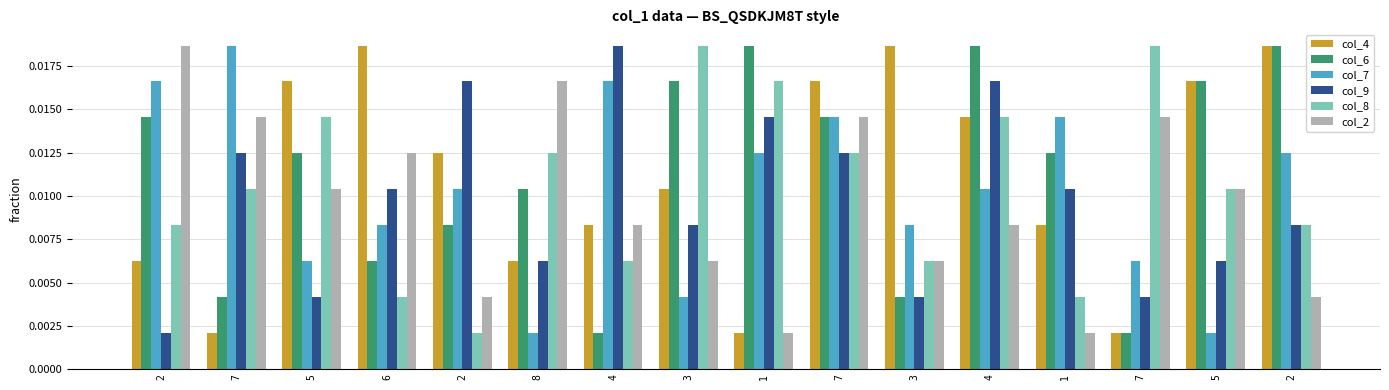

Is it true that col_7 equals 0.0 at 4?

False